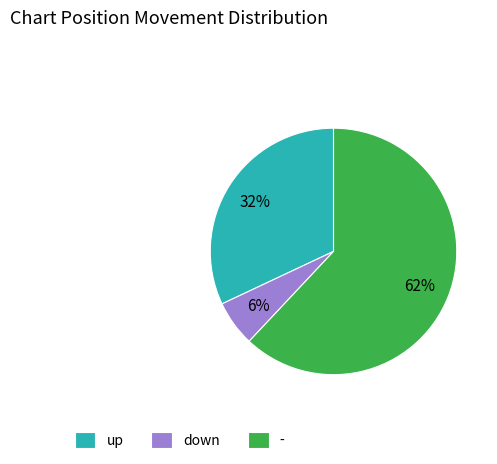

Do down and - together represent more than half of the pie?

Yes